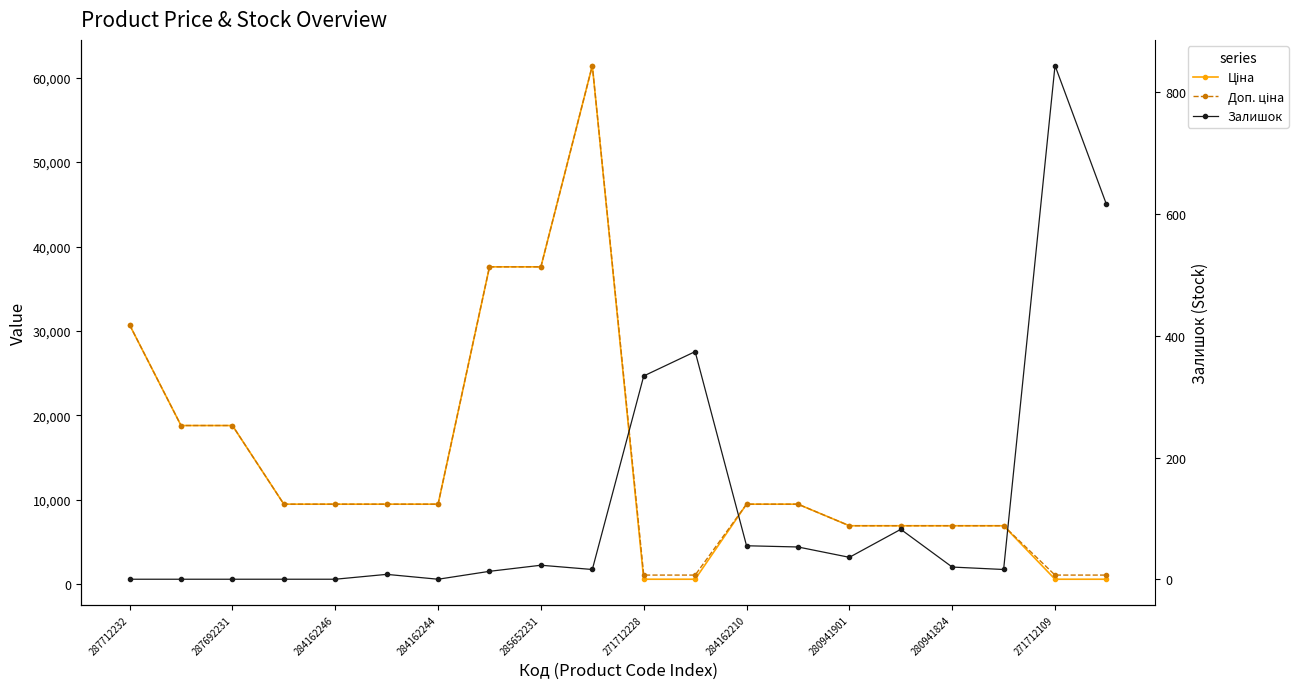

Does the chart have visible grid lines?

No